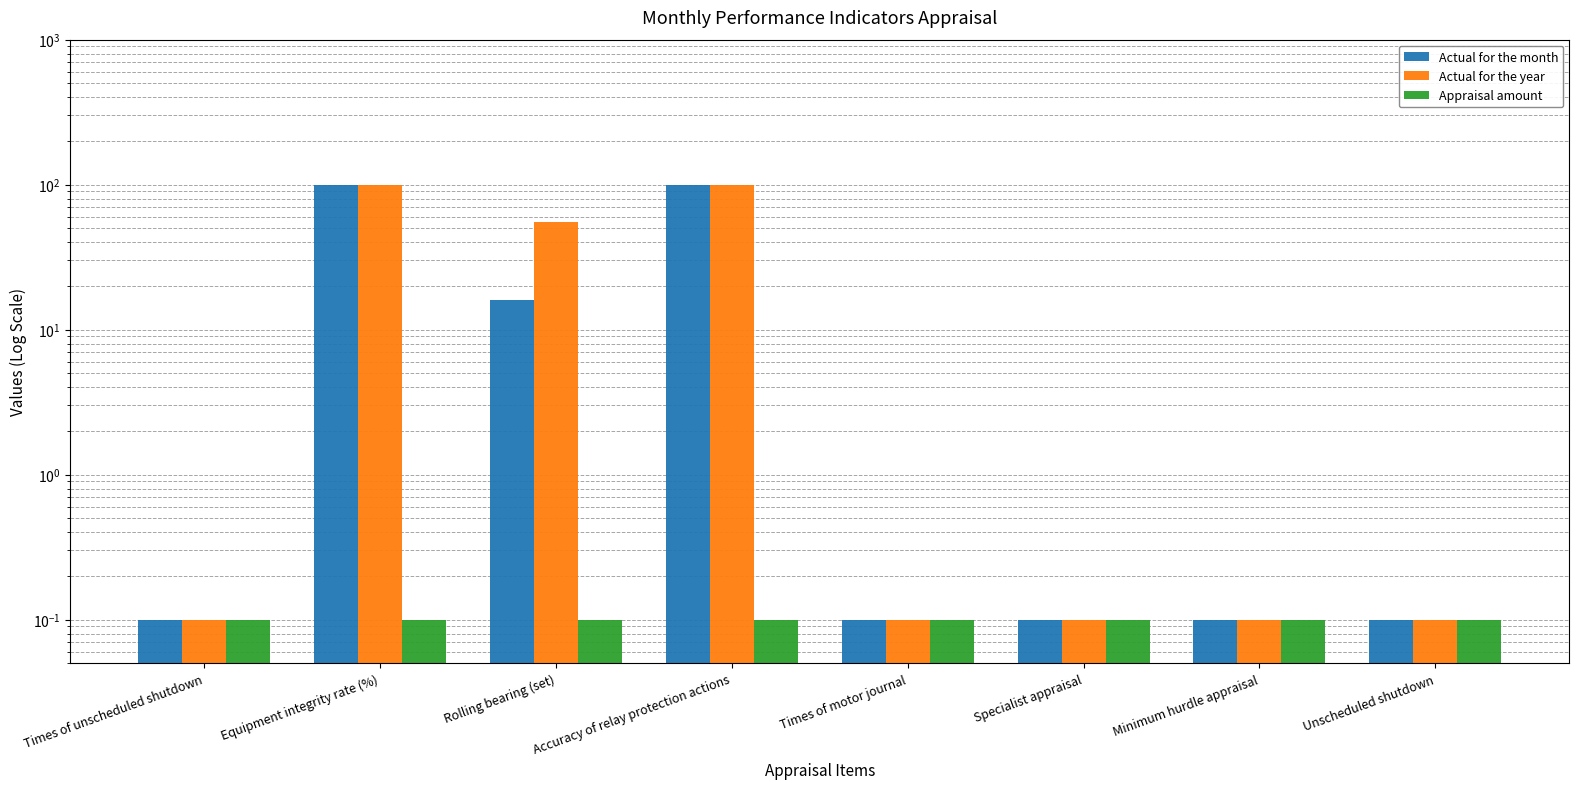

What are all the series names shown in the legend?

Actual for the month, Actual for the year, Appraisal amount